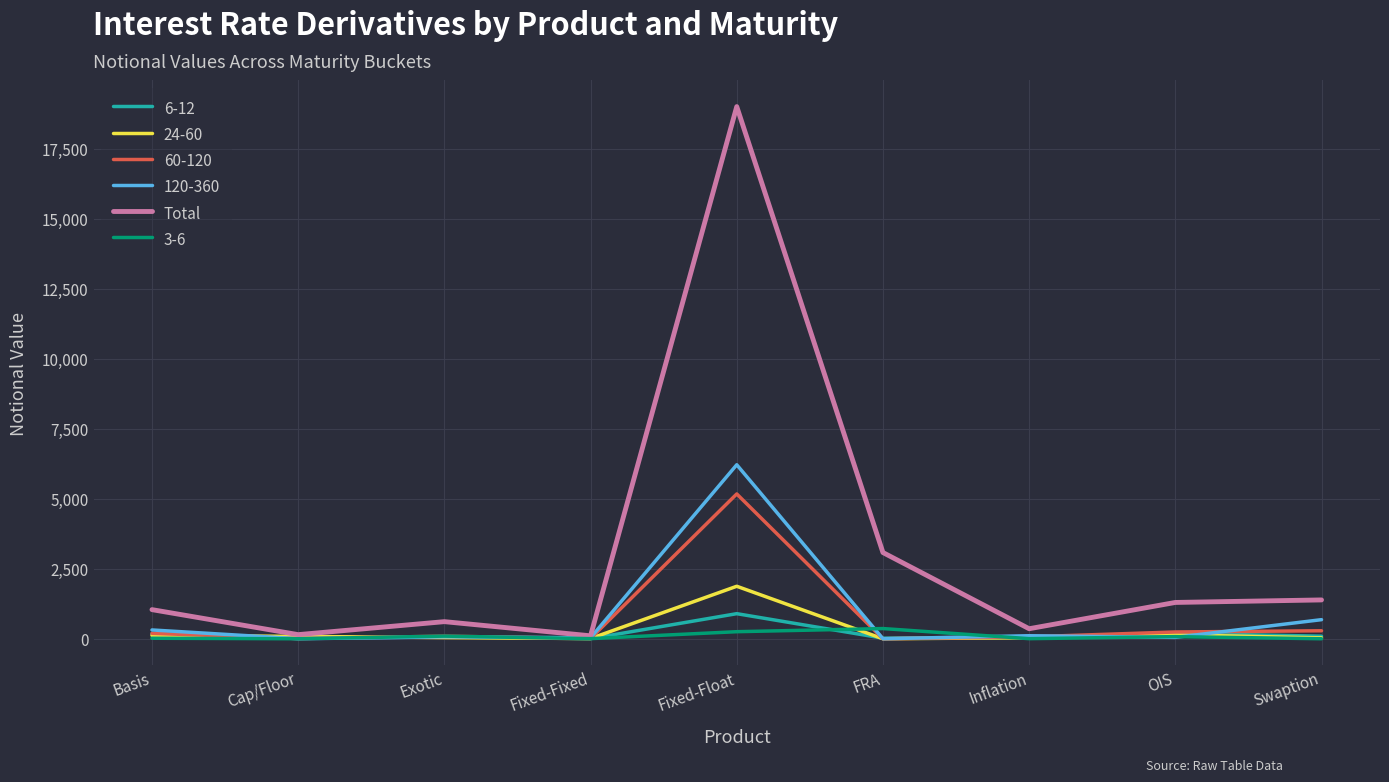

Which series has the largest total across all categories?

Total